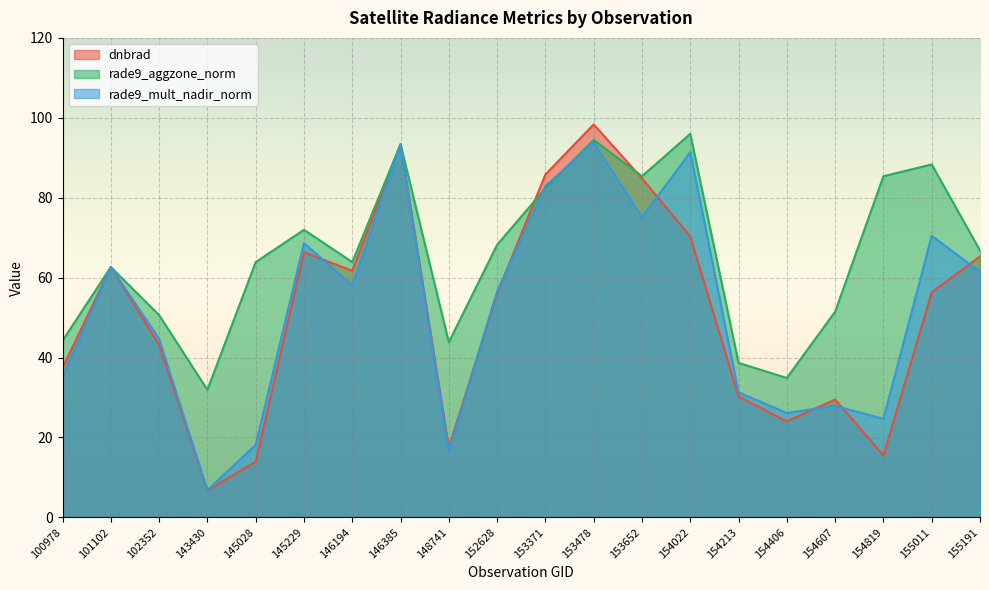

True or false: rade9_mult_nadir_norm has more than 0 points higher than both neighbors.

True